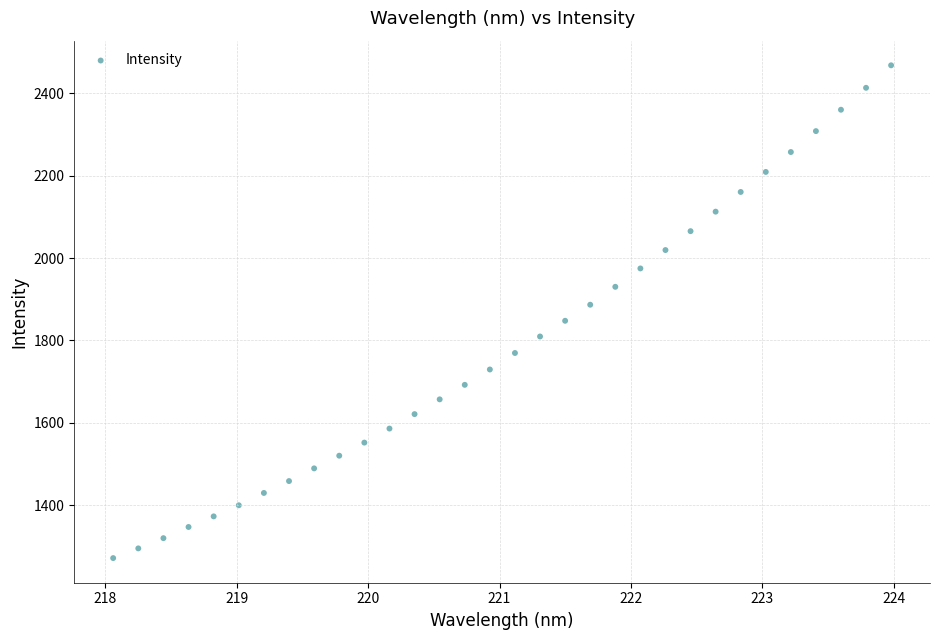

What is the range of Y values (max minus min)?

1195.2